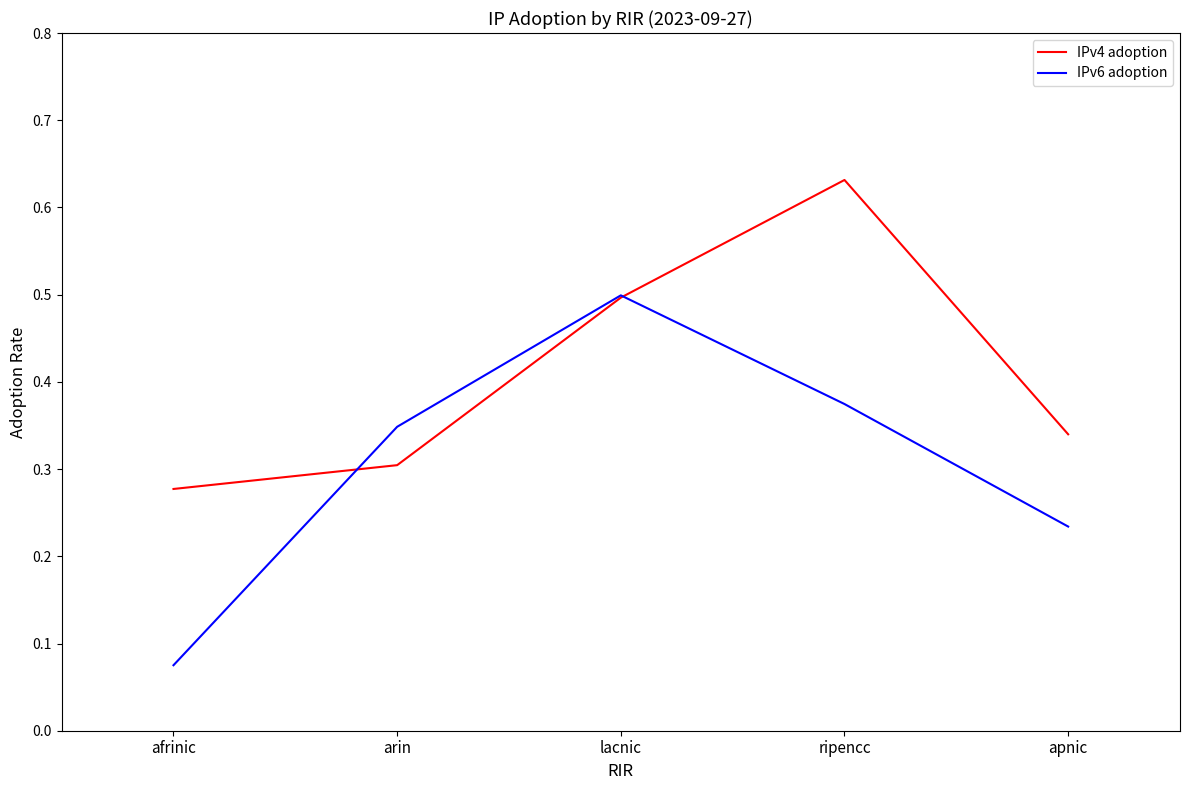

Rank the series by their average value, from highest to lowest.

IPv4 adoption, IPv6 adoption